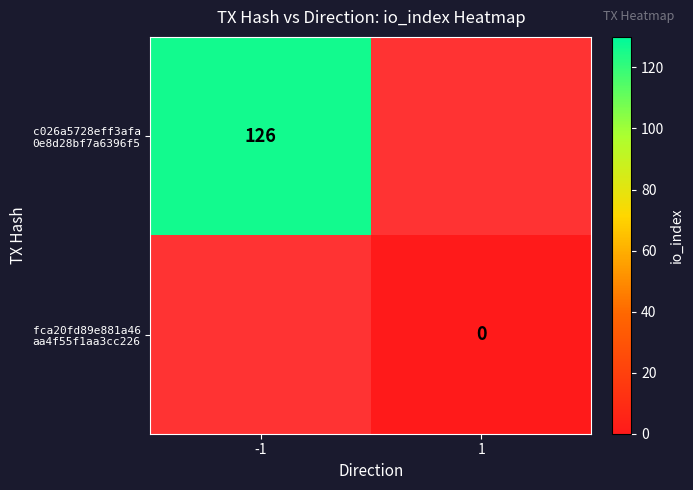

Rank the series by their maximum value, from highest to lowest.

c026a5728eff3afa 0e8d28bf7a6396f5, fca20fd89e881a46 aa4f55f1aa3cc226